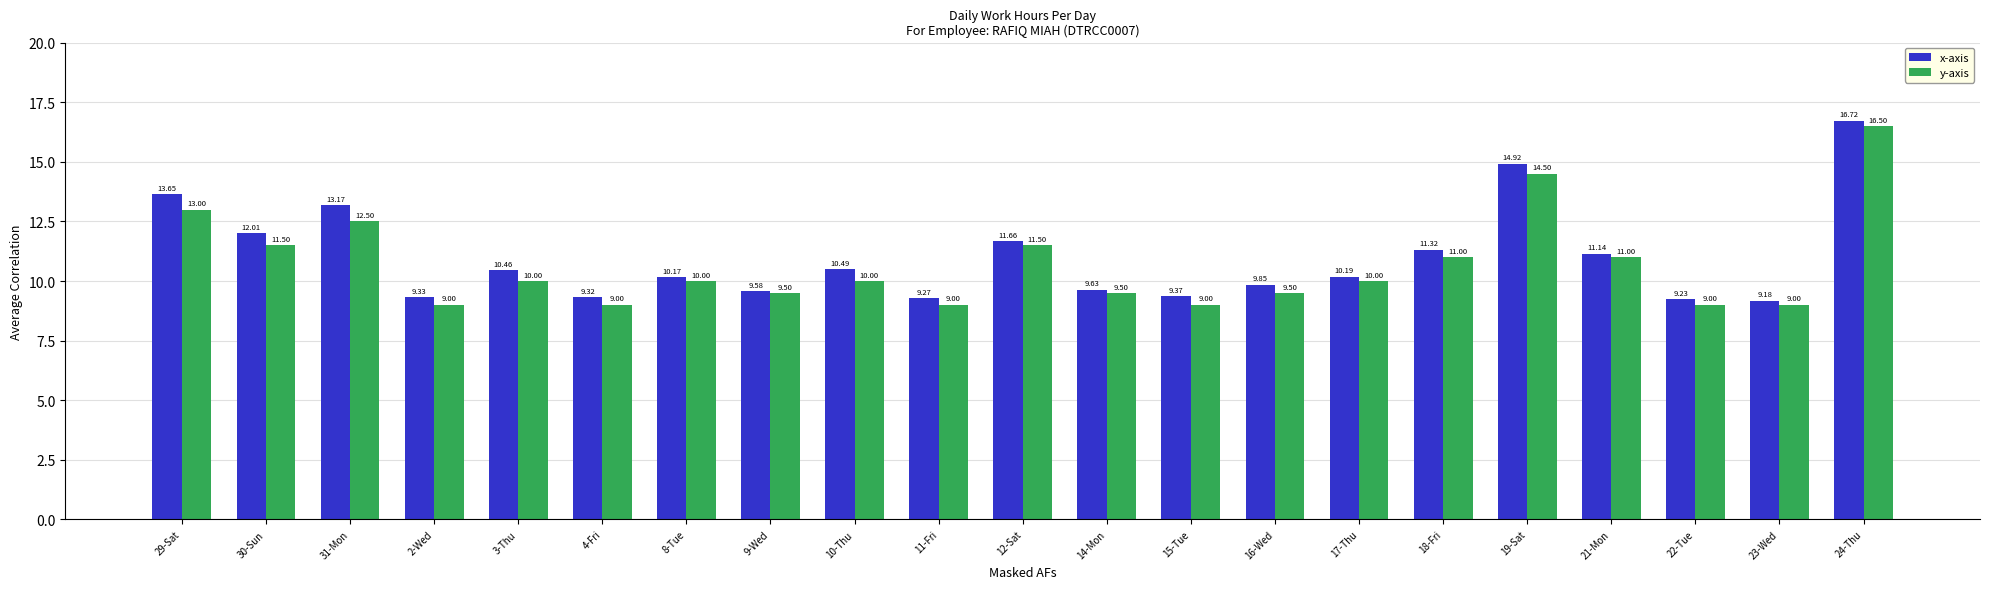

Which series has the largest range (max minus min)?

x-axis